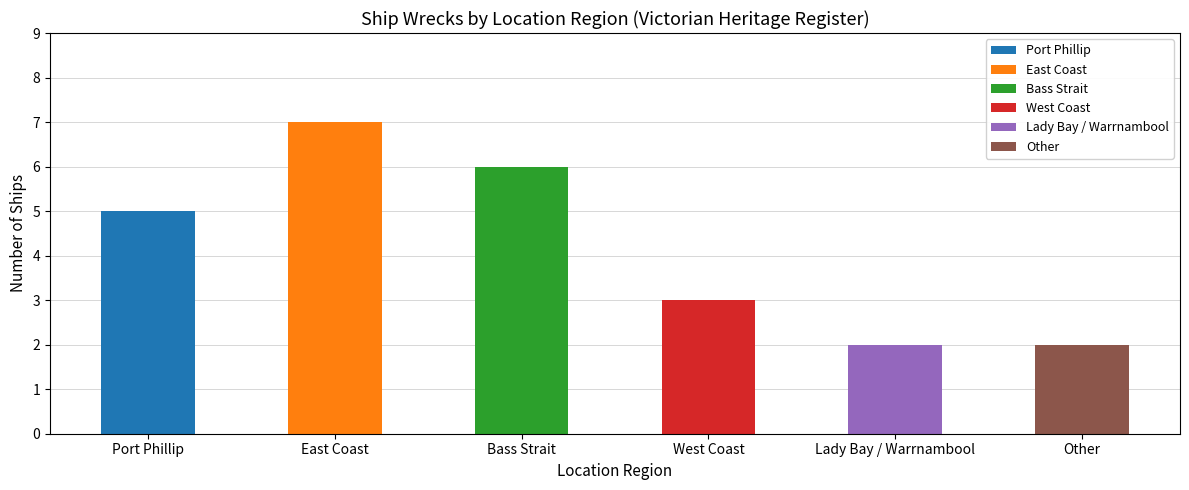

Reading left to right, what are all the values shown in this chart?

Port Phillip=5	East Coast=7	Bass Strait=6	West Coast=3	Lady Bay / Warrnambool=2	Other=2